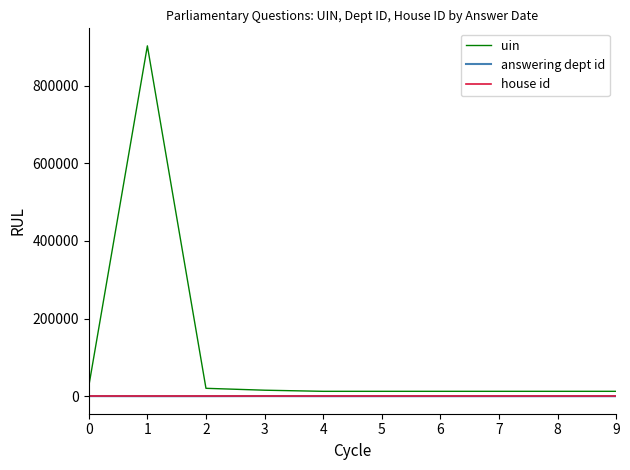

At which category is the sum across all series the highest?

1